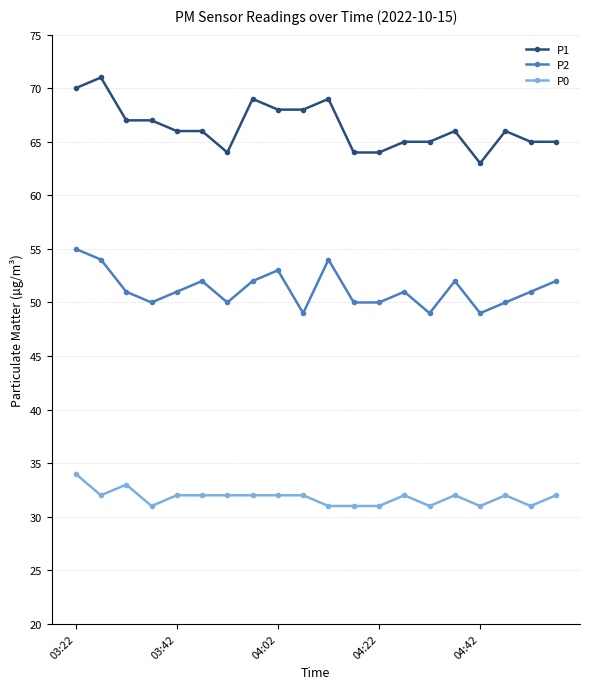

Which series has the largest total across all categories?

P1